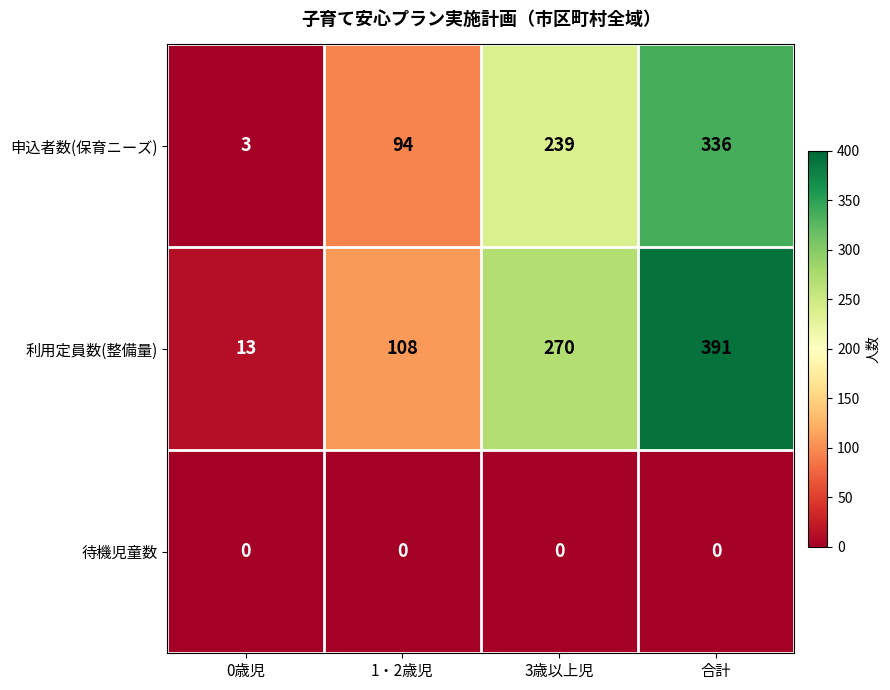

How many categories are shown in the chart?

4